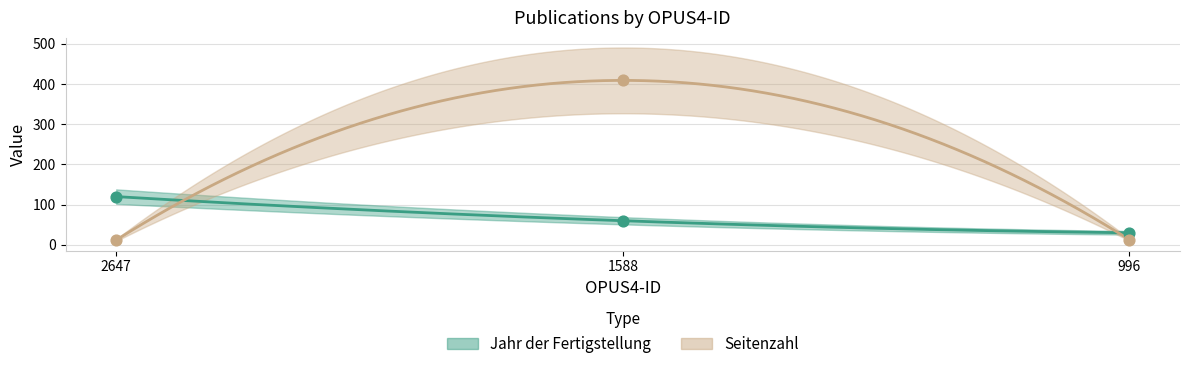

Is the value of Jahr der Fertigstellung at 996 greater than the value of Seitenzahl at 2647?

Yes